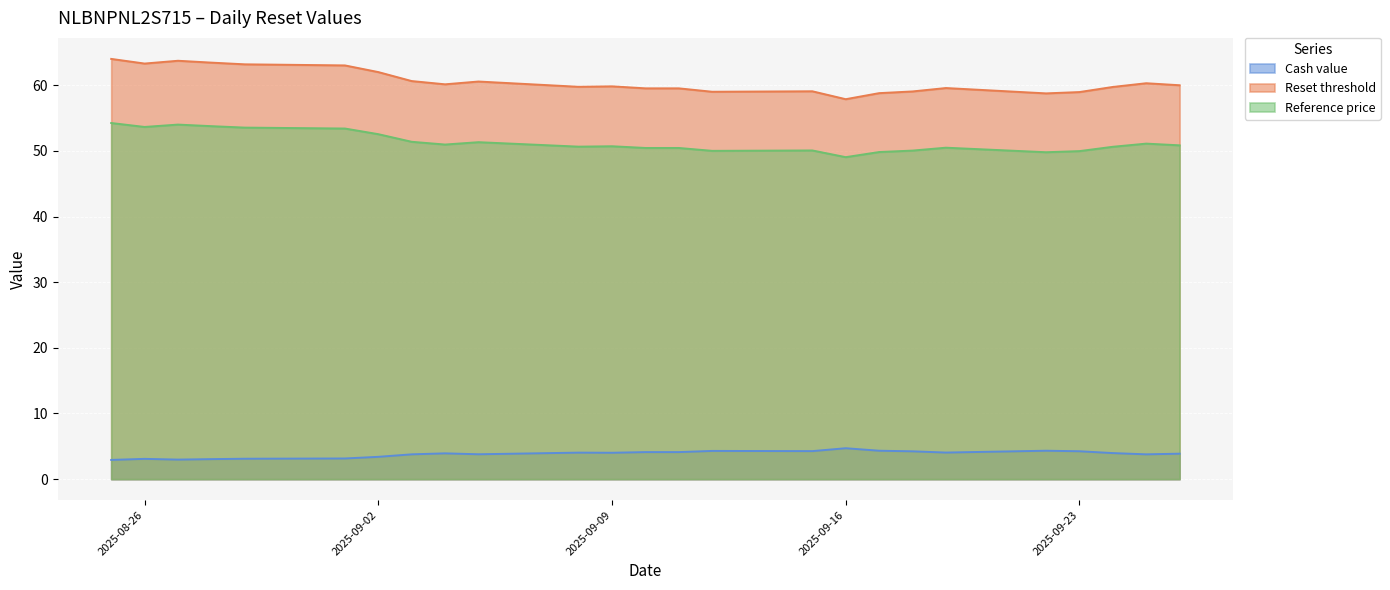

What is the highest value of the Reference price series?

54.2